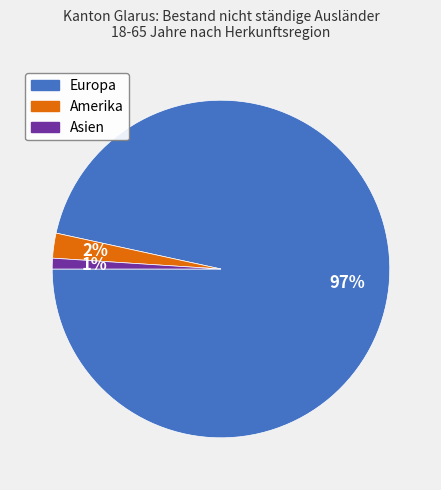

Is there any slice that represents more than half of the pie?

Yes